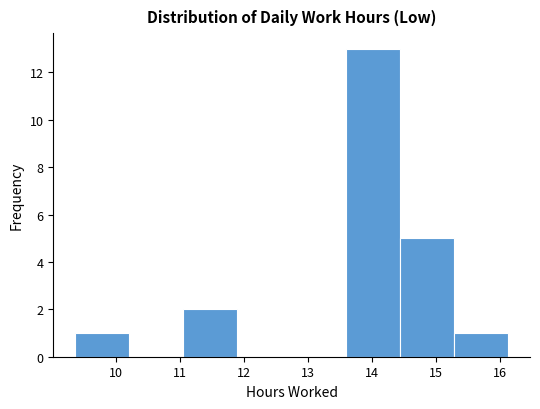

Over which range of the x-axis is the bar tallest?

13.6 to 14.4